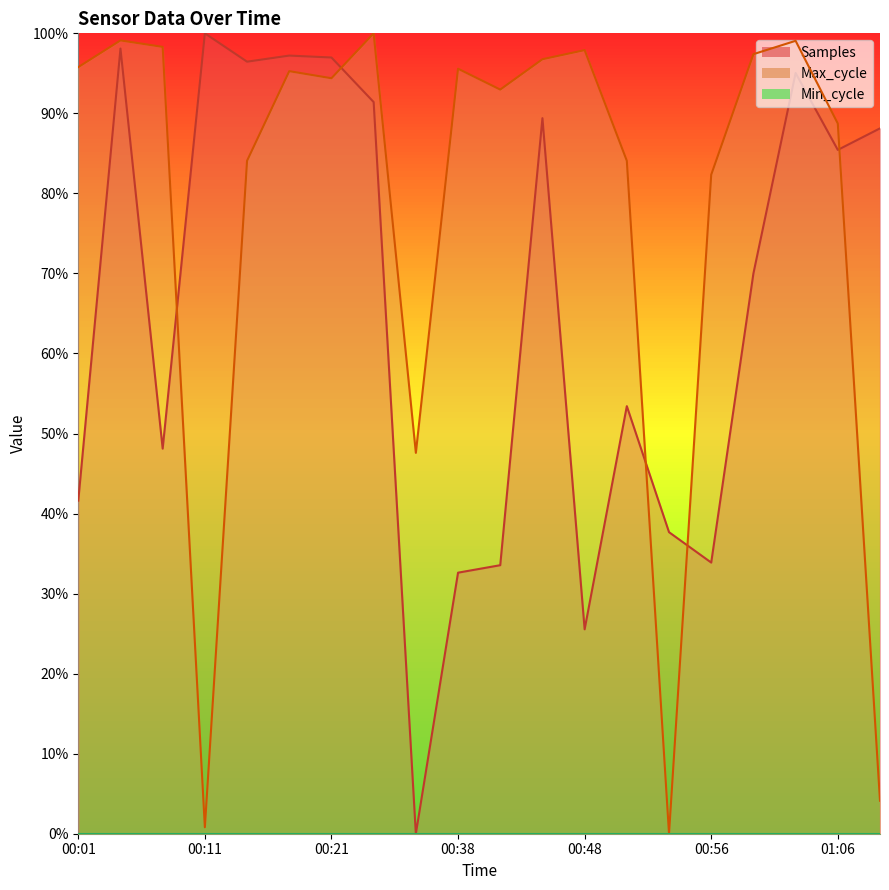

What is the value of the Samples point at the 4th from the left?

100.0